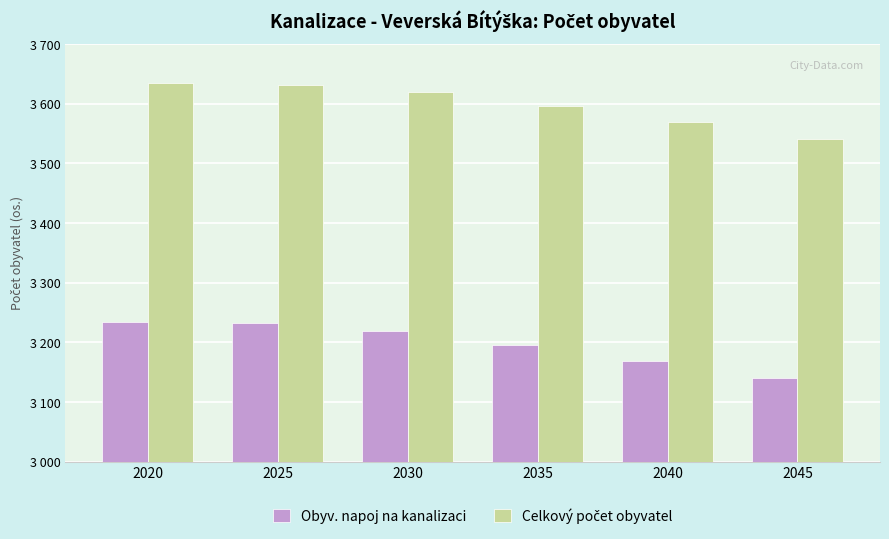

Are the bars horizontal?

No